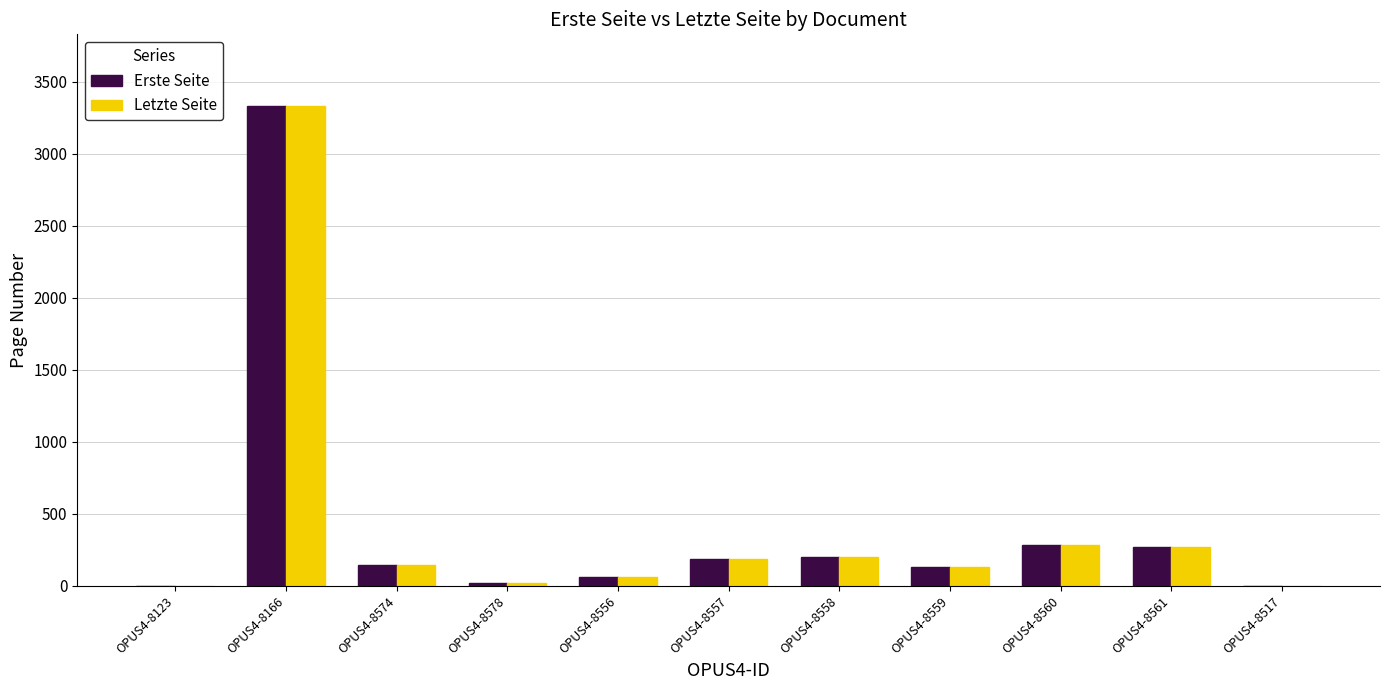

What is the approximate value of Erste Seite at OPUS4-8578?

21